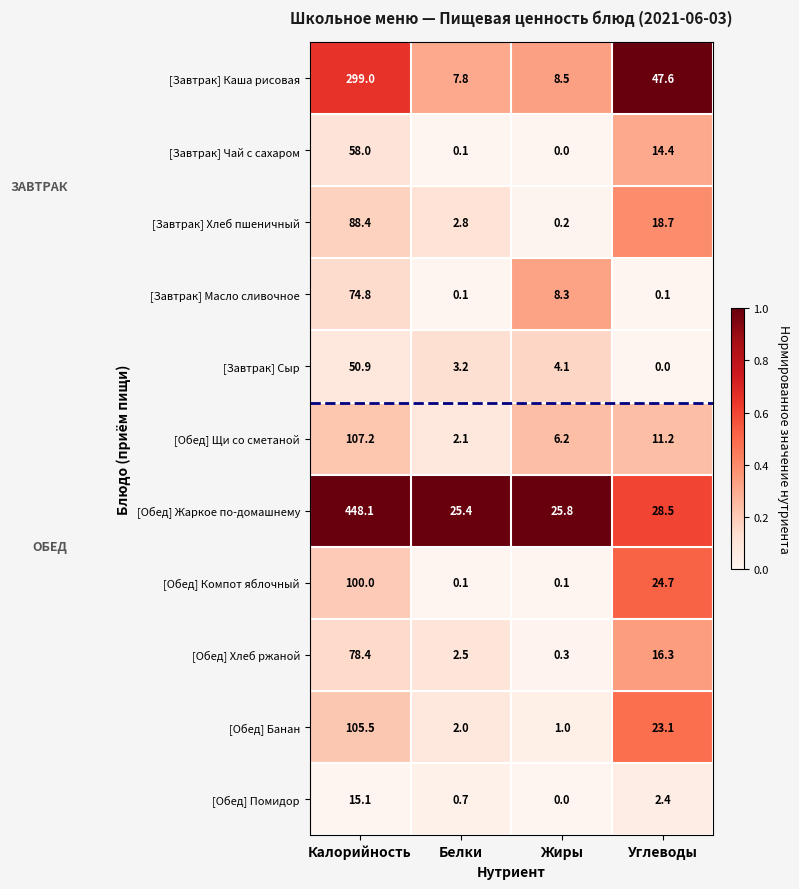

Which series has the largest range (max minus min)?

[Обед] Жаркое по-домашнему